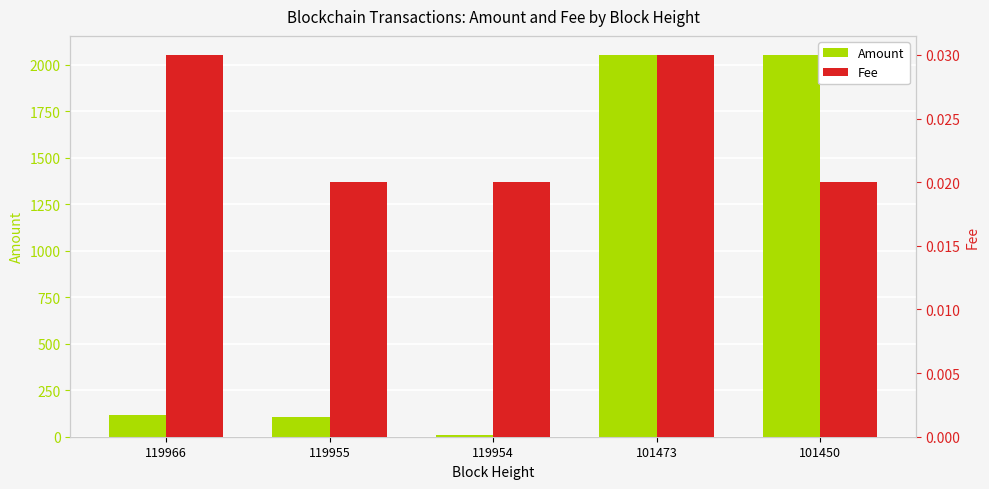

Rank the series by their maximum value, from lowest to highest.

Fee, Amount